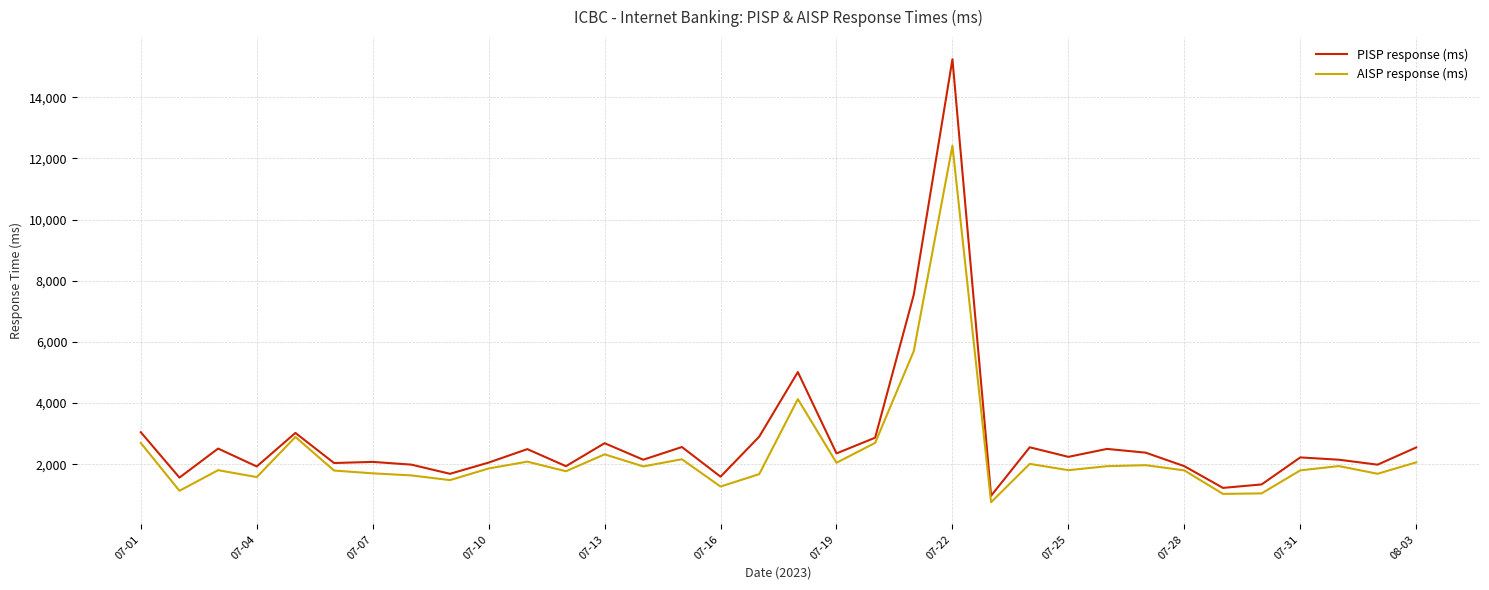

What is the smallest value displayed?

756.5